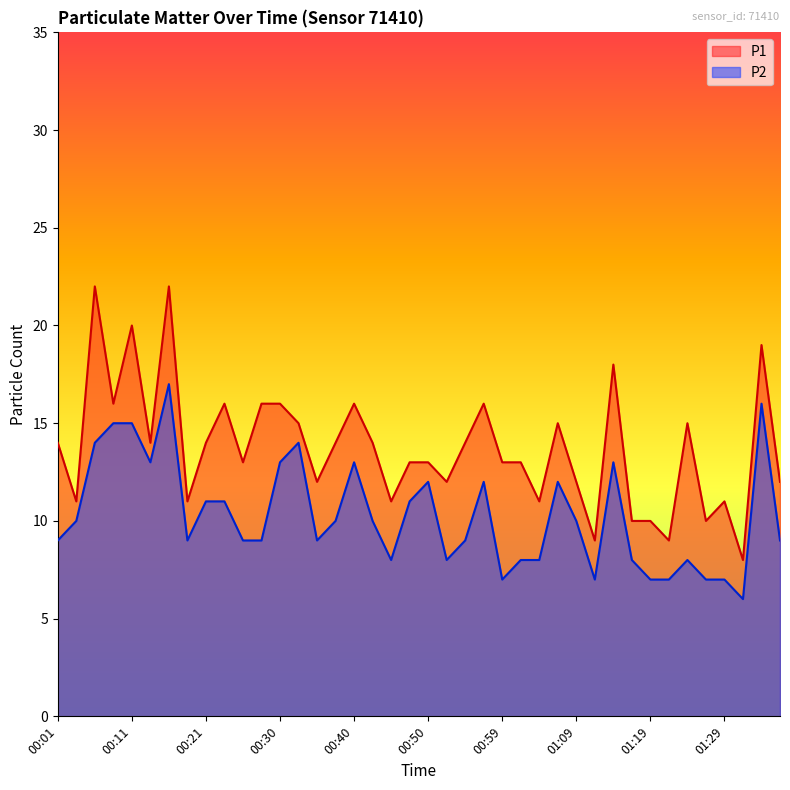

Rank the series by their average value, from lowest to highest.

P2, P1